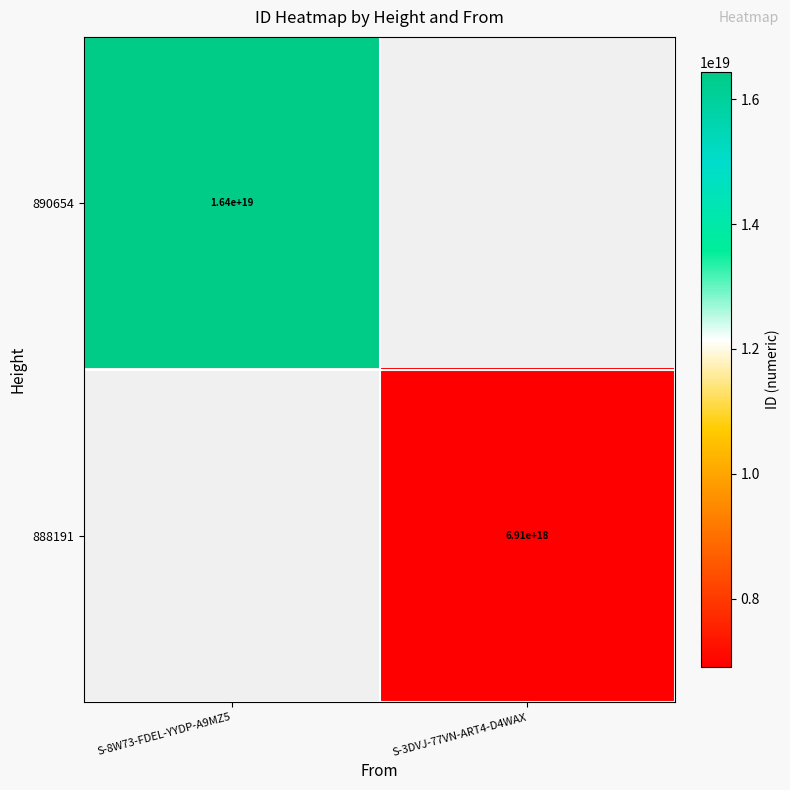

The 890654 series shows 16400000000000000000 at S-8W73-FDEL-YYDP-A9MZ5. True or false?

True